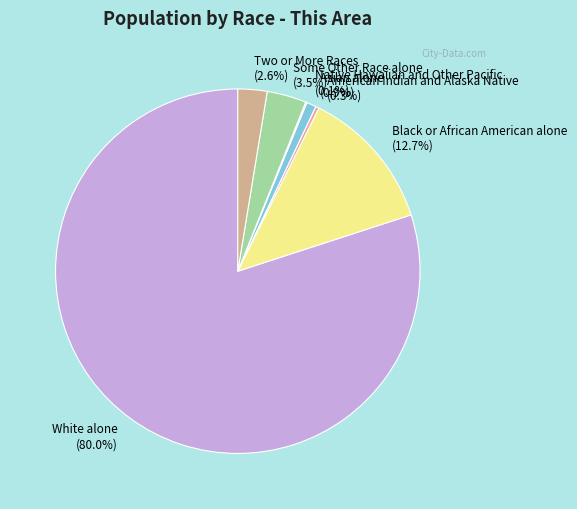

Is it true that Black or African American alone is 5% of the pie?

False